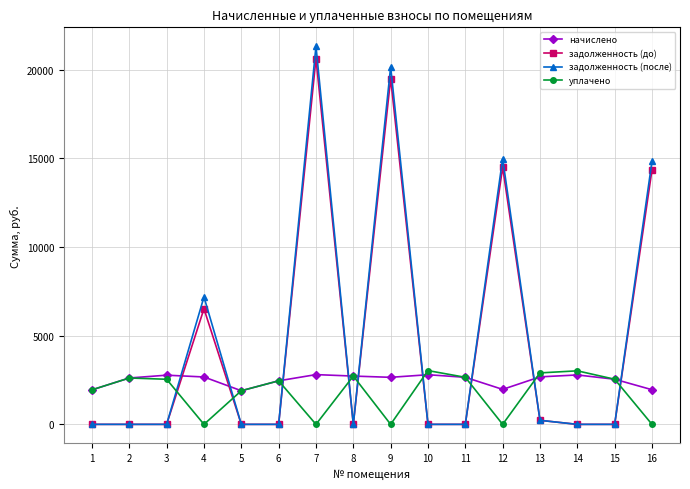

What is the maximum value for начислено?

2804.8